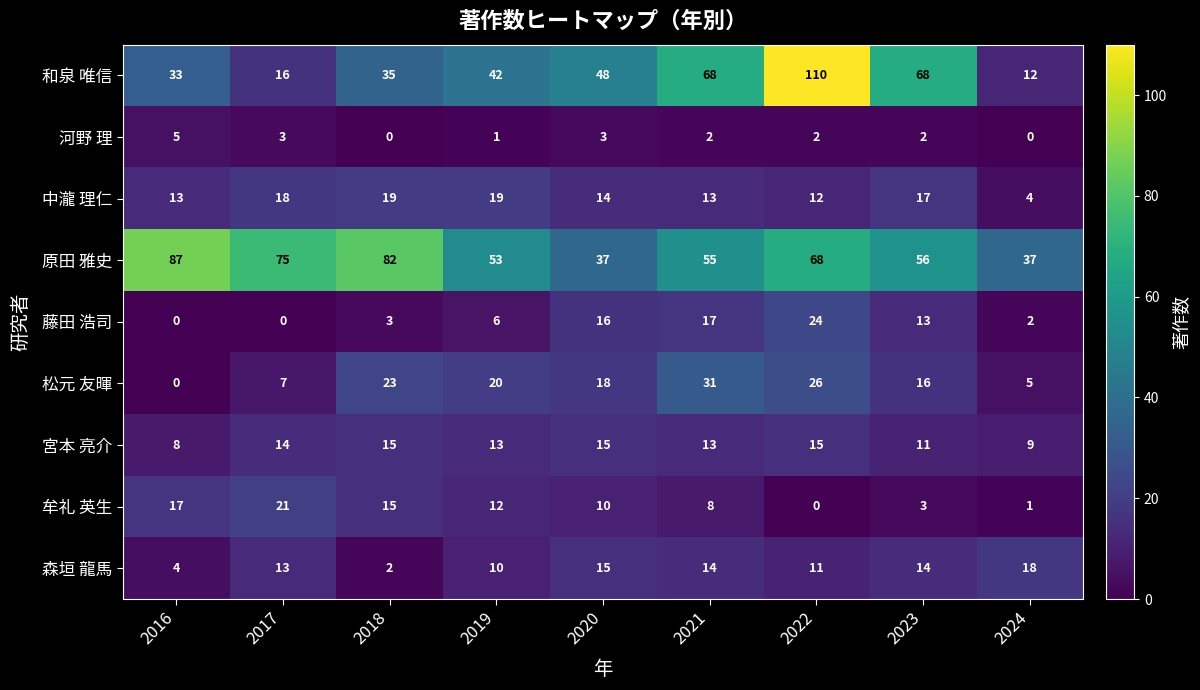

What is the sum of all 原田 雅史 values?

550